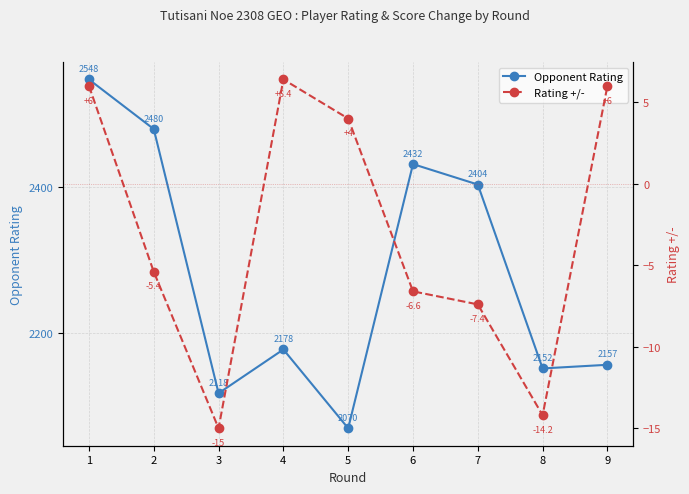

True or false: Rating +/- and Opponent Rating intersect in this chart.

False